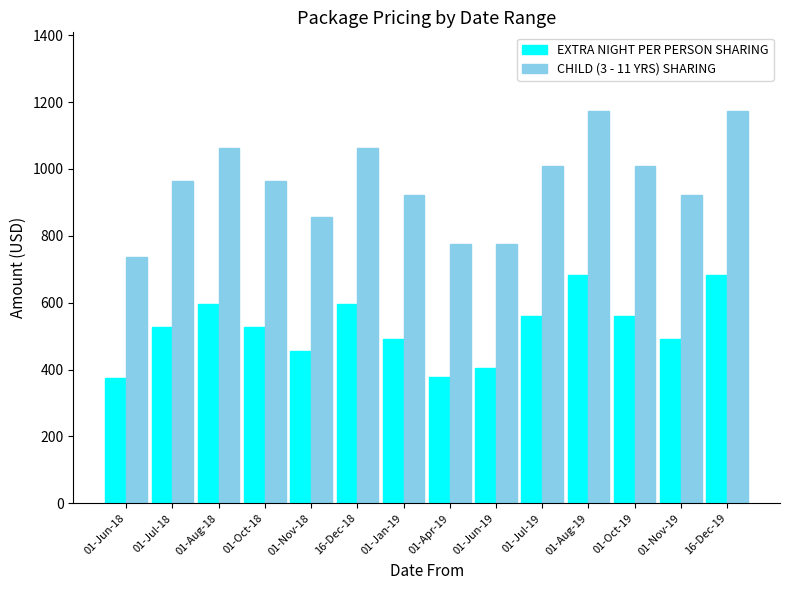

Does the chart contain stacked bars?

No